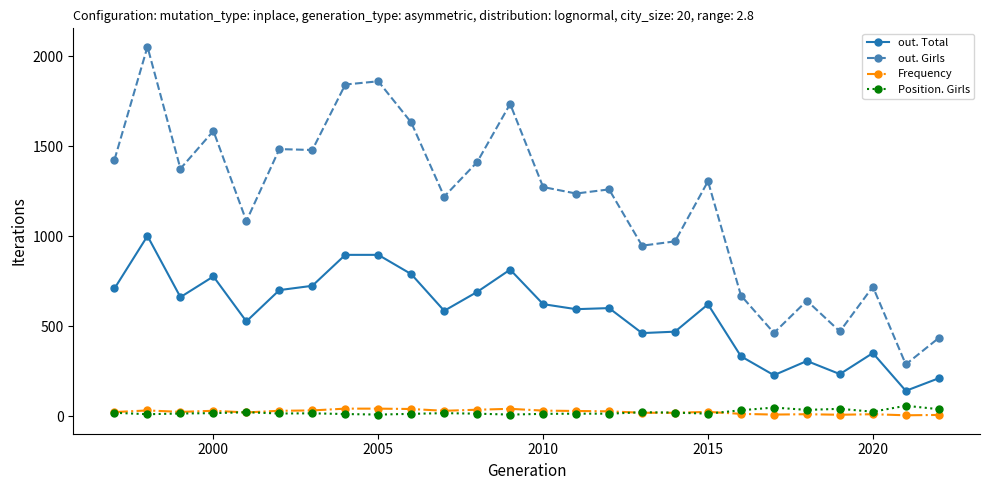

At how many categories does at least one series exceed 18?

26